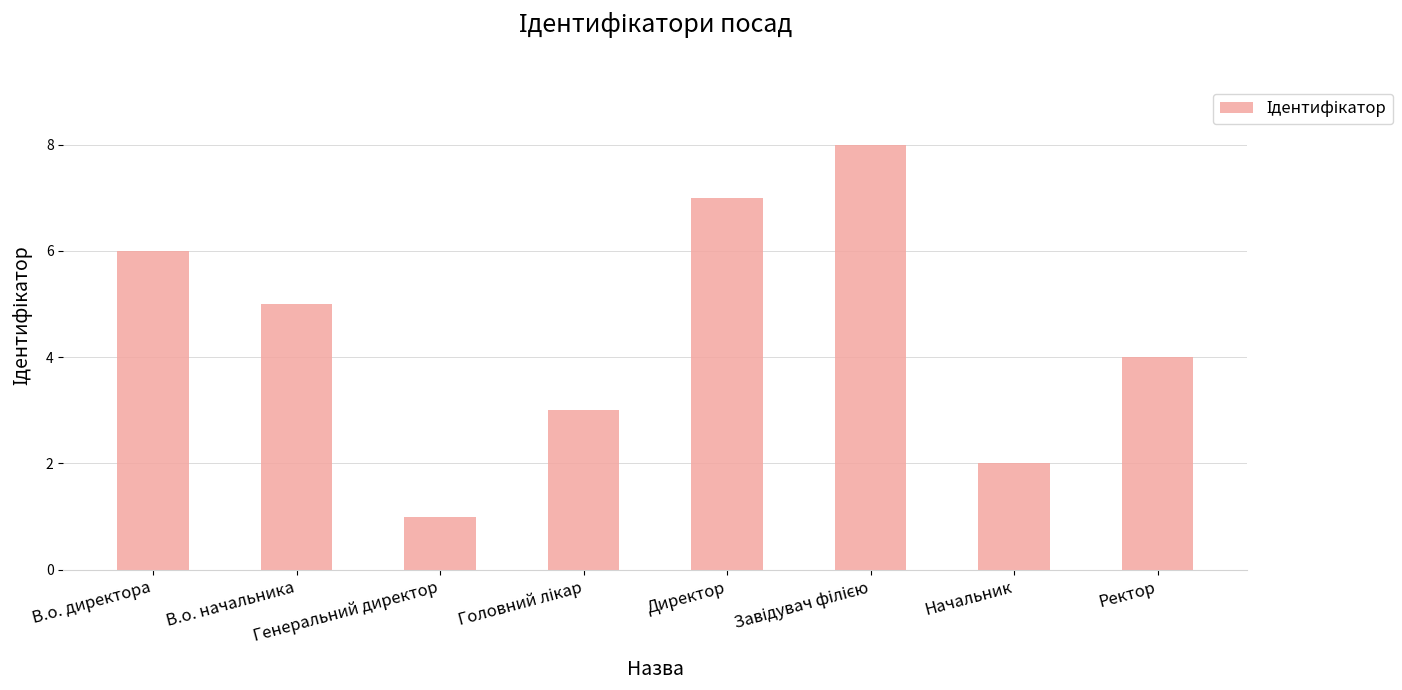

What is the difference between the values at Начальник and Генеральний директор?

1